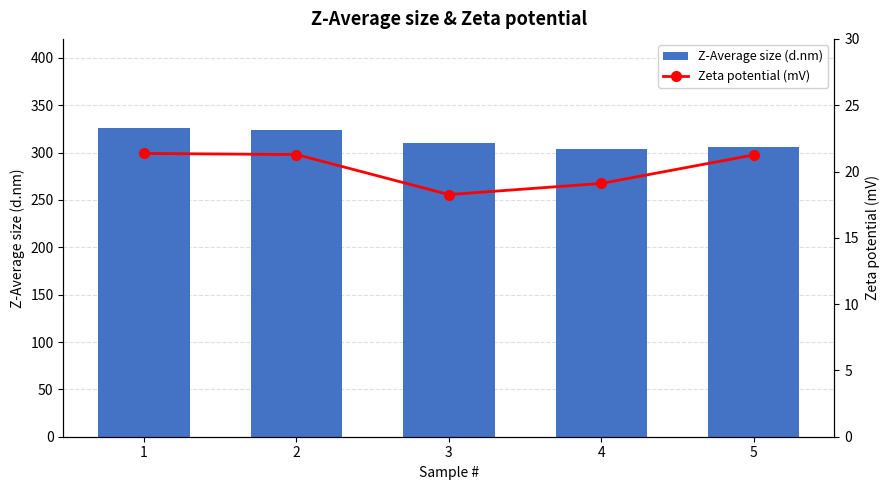

What value does the Zeta potential (mV) series have at 1?

21.4